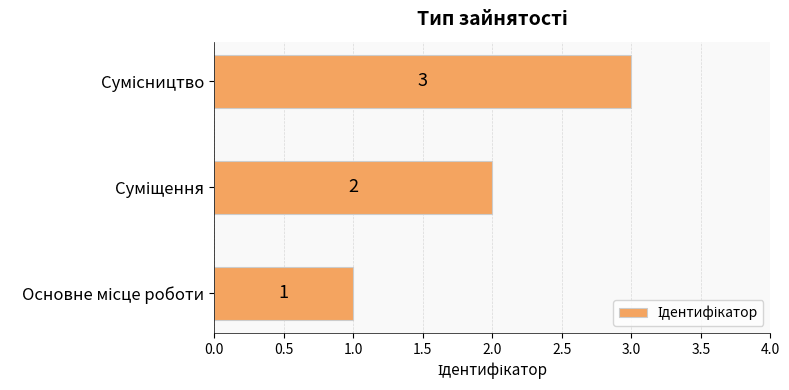

How many values are between 1 and 3?

3